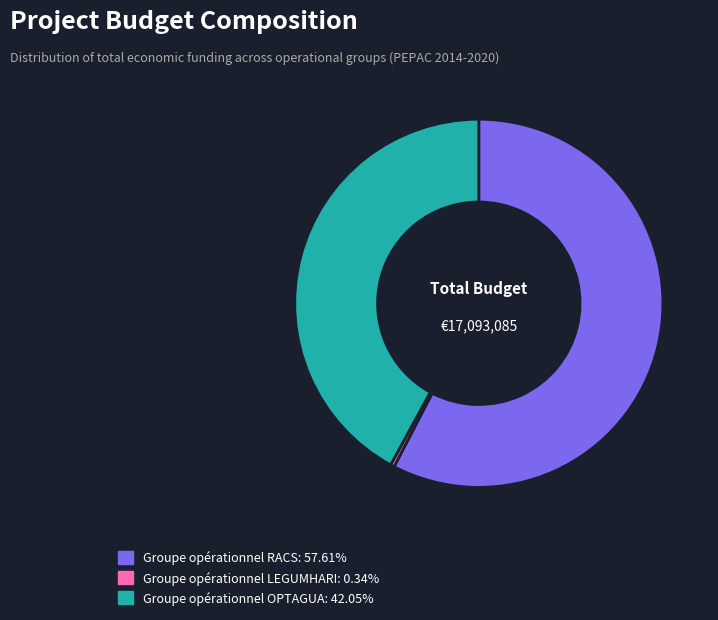

How many segments does this pie chart have?

3